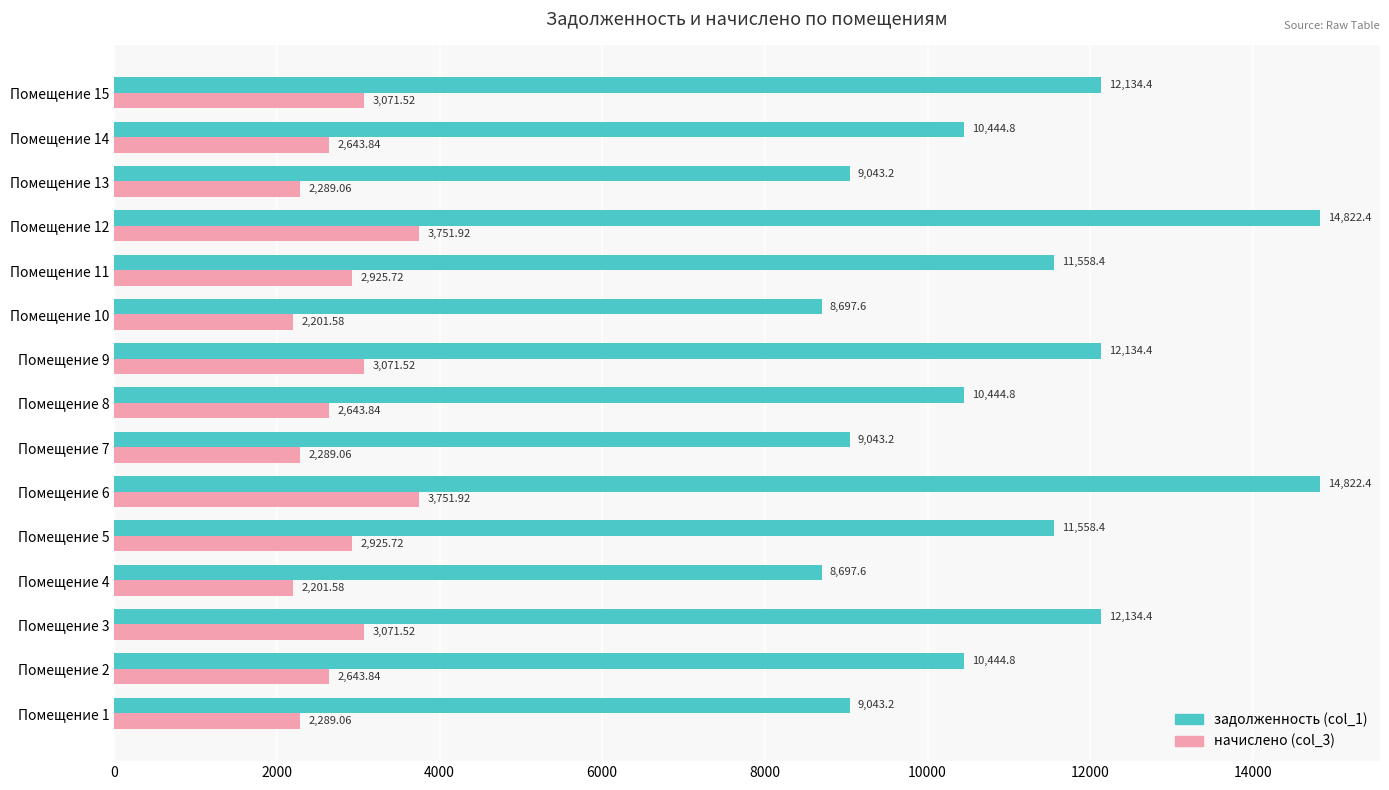

Rank the series by their average value, from highest to lowest.

задолженность (col_1), начислено (col_3)